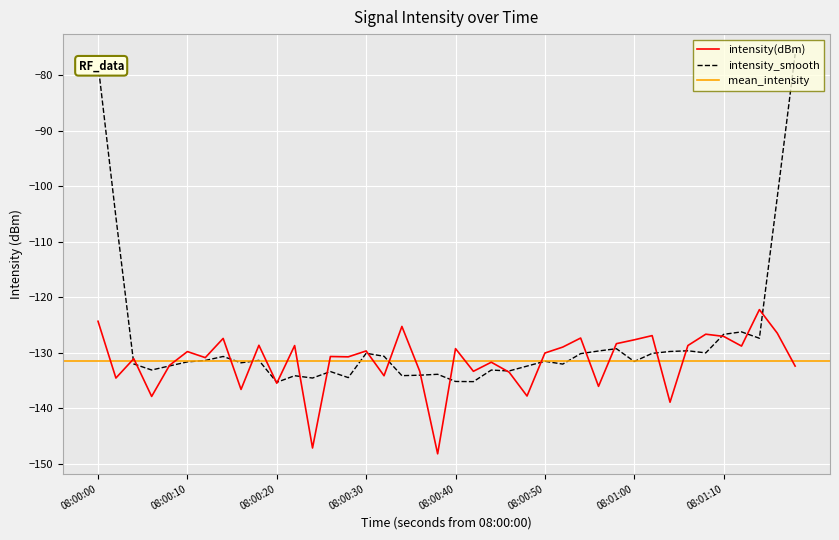

Is it true that intensity_smooth equals -131.5 at 08:00:50?

True